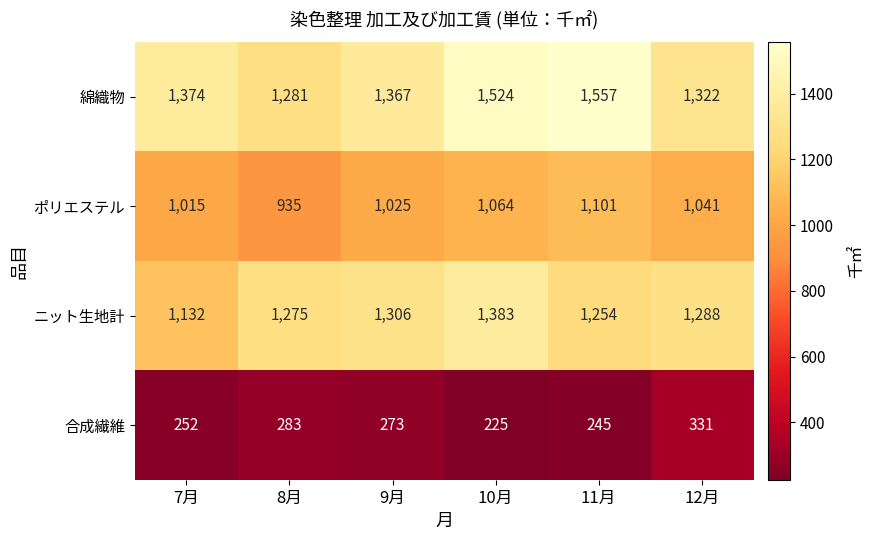

How many data points does each series have?

6